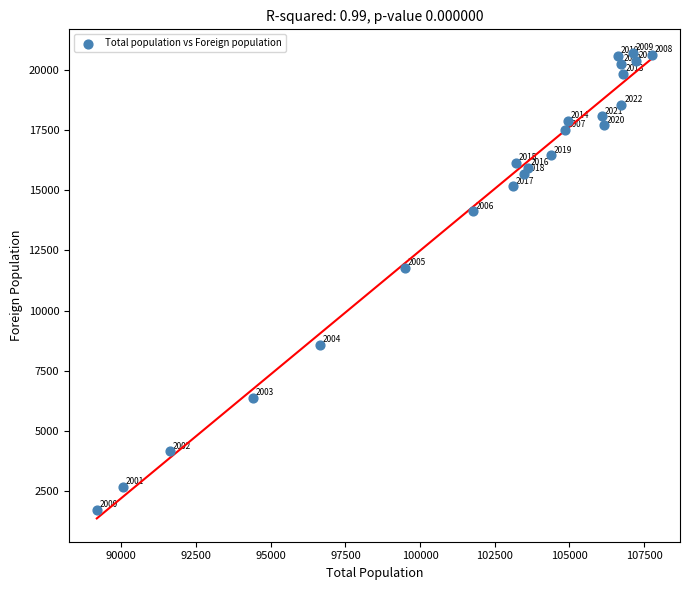

What is the range of Y values (max minus min)?

18997